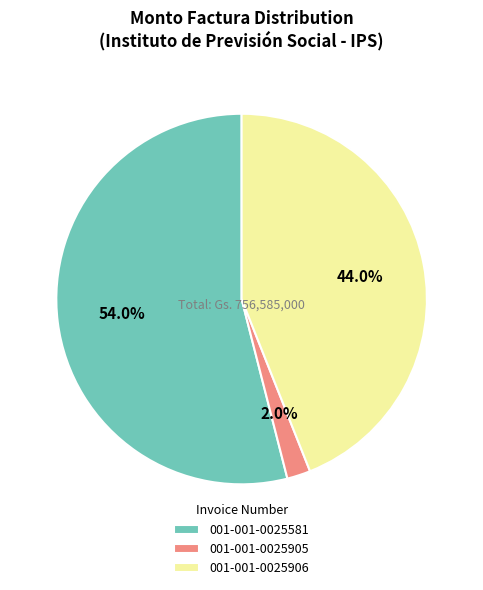

To the nearest percent, what percentage of the pie is 001-001-0025906?

44%